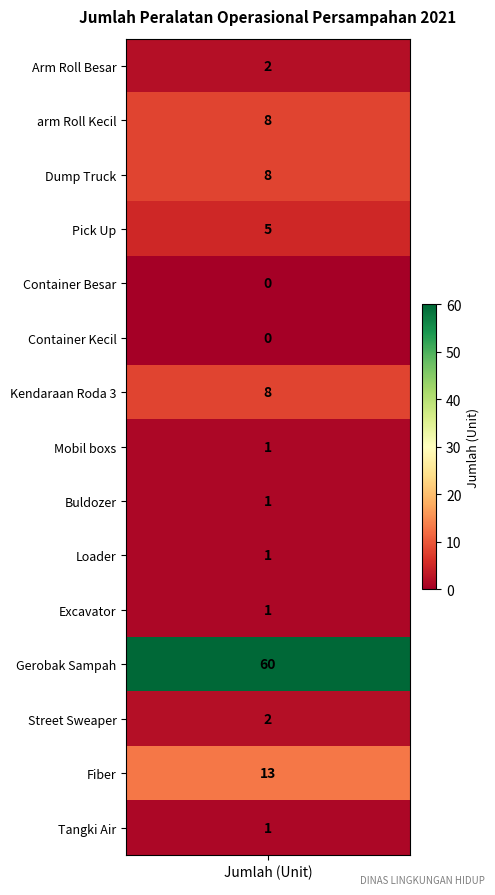

The chart shows a value of 3 at Street Sweaper. True or false?

False